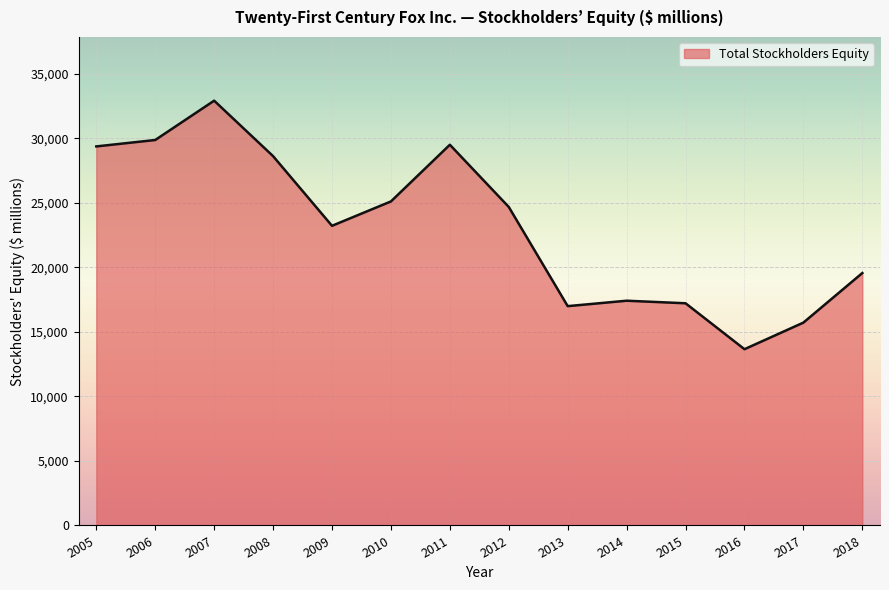

The chart shows a value of 29377 at 2005. True or false?

True